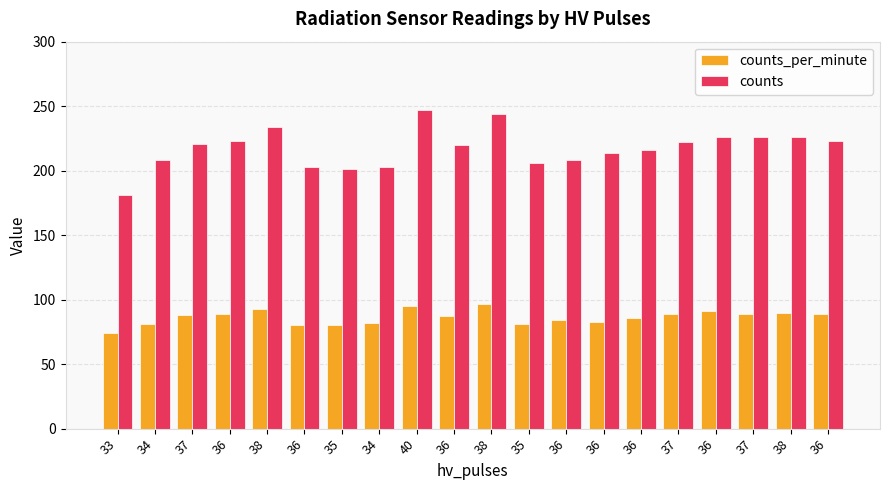

What is the label of the 10th bar from the right?

38